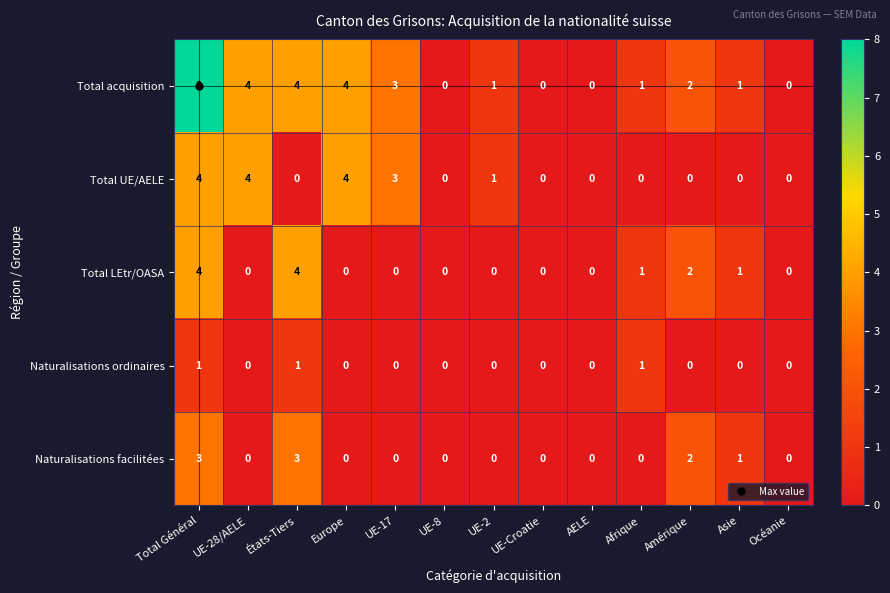

Which series has the widest spread of values?

Total acquisition